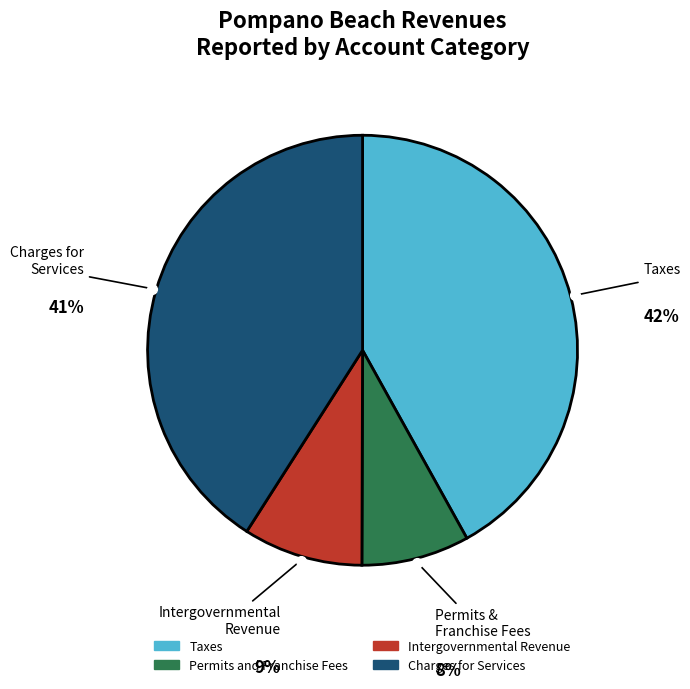

What percentage is the Taxes slice, to the nearest percent?

42%